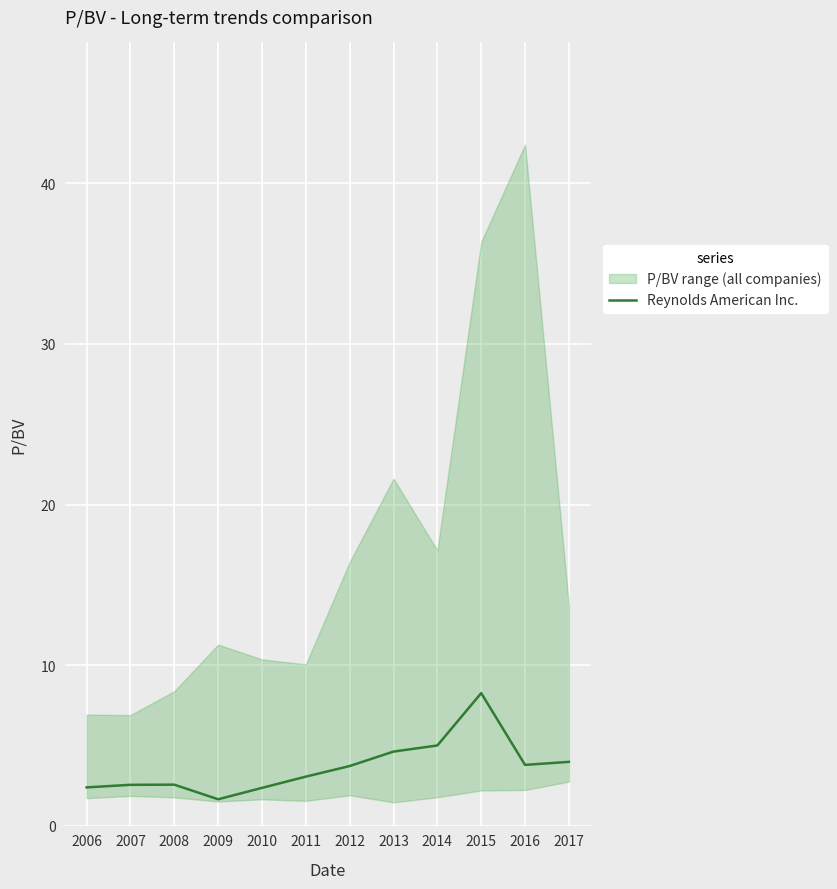

Which has a higher value, 2010 or 2006?

2006